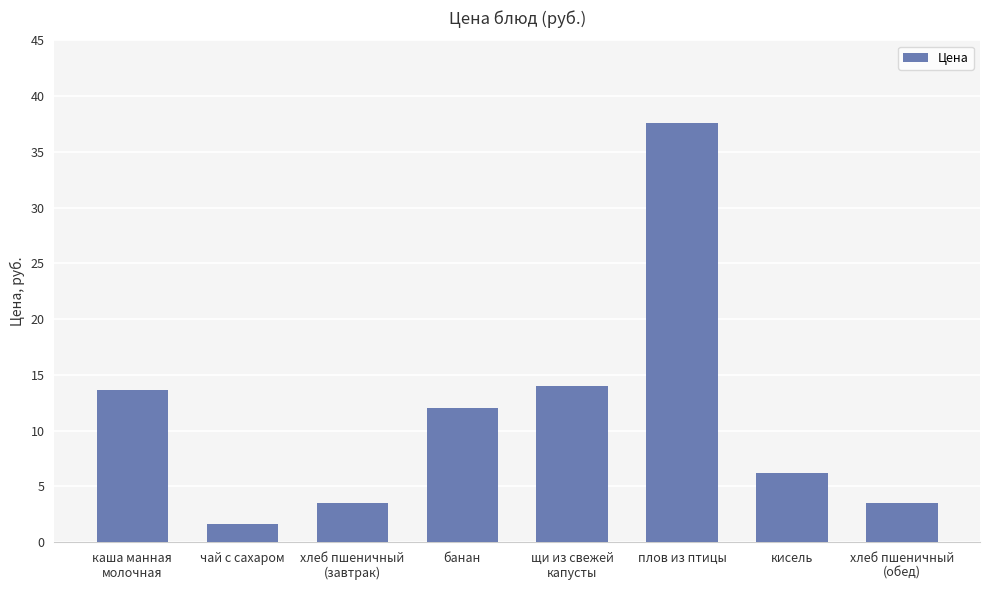

The chart shows a value of 3.6 at кисель. True or false?

False